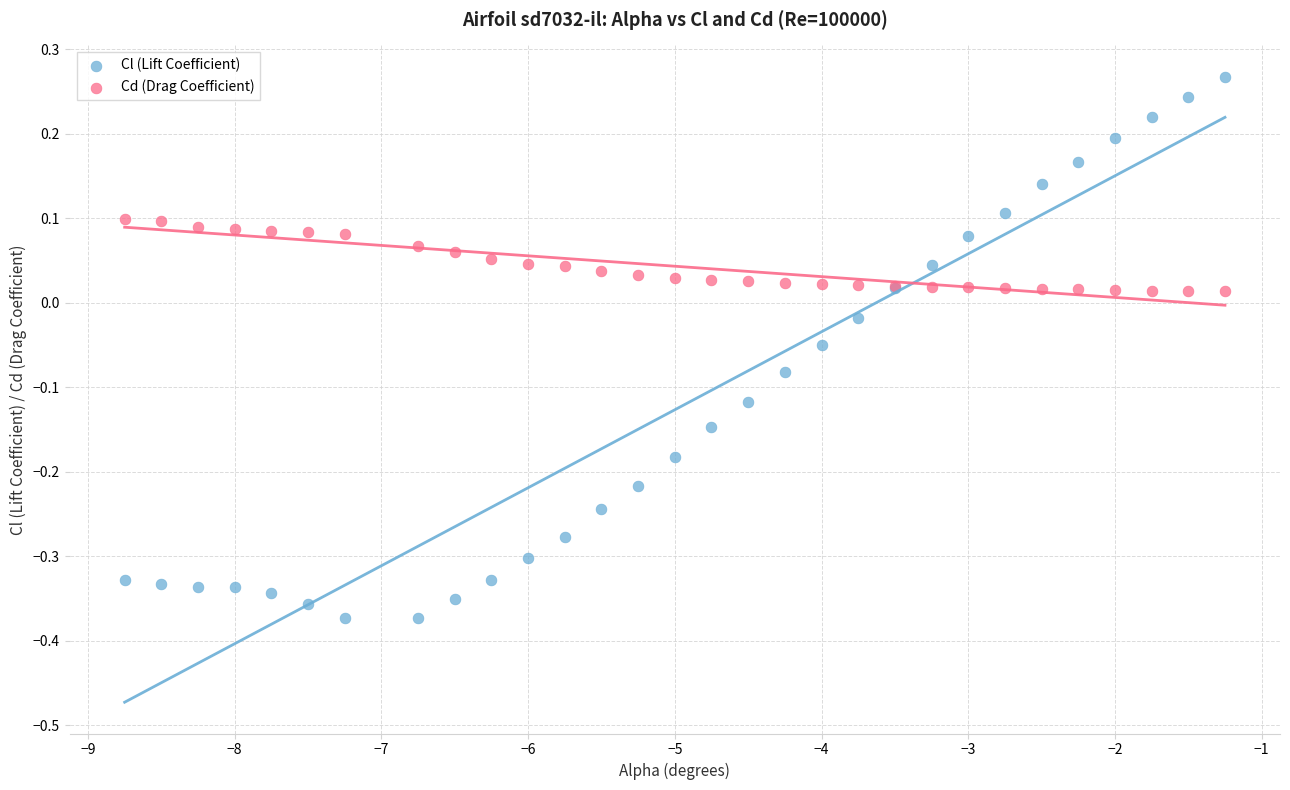

Which series contains the lowest Y value?

Cl (Lift Coefficient)